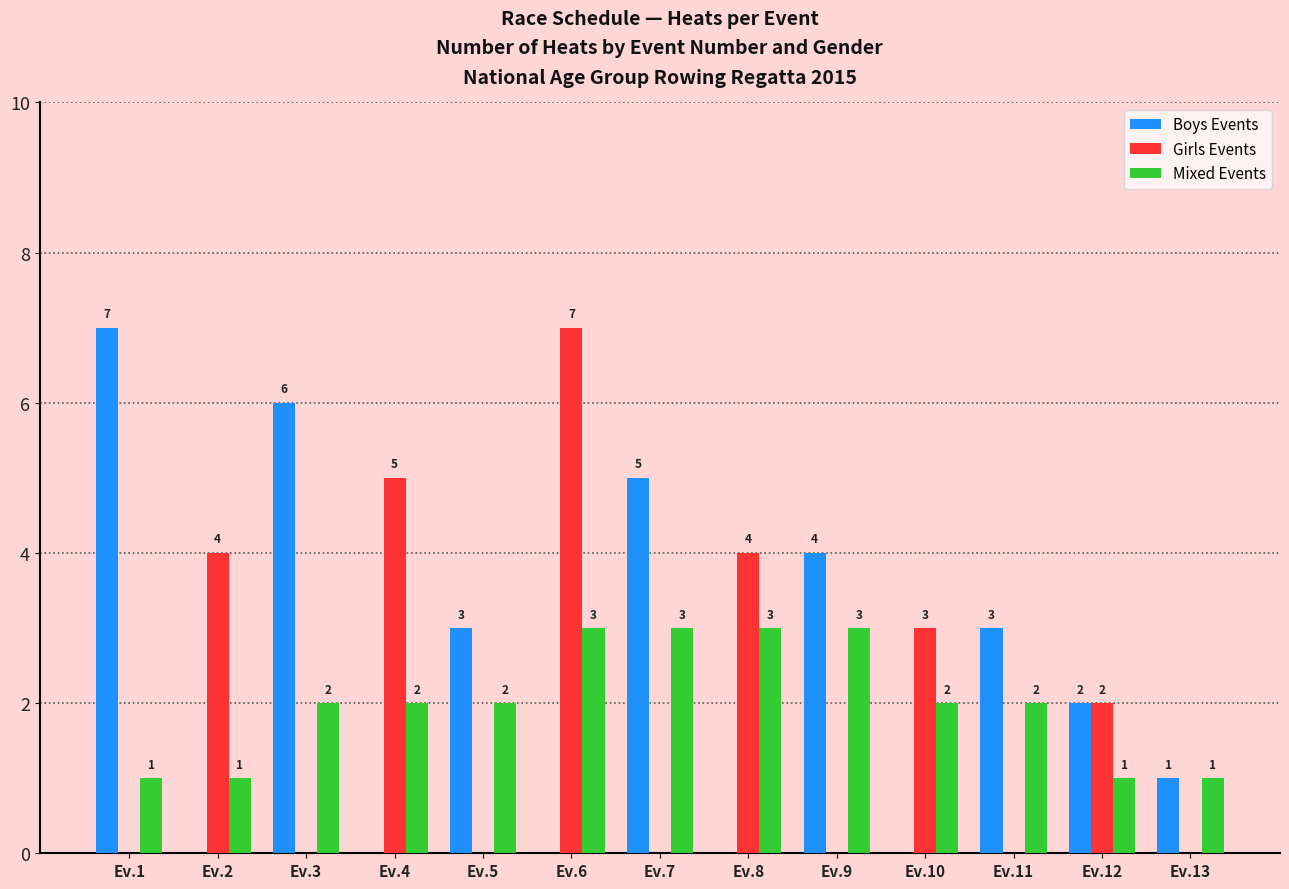

The Boys Events series shows -3 at Ev.2. True or false?

False